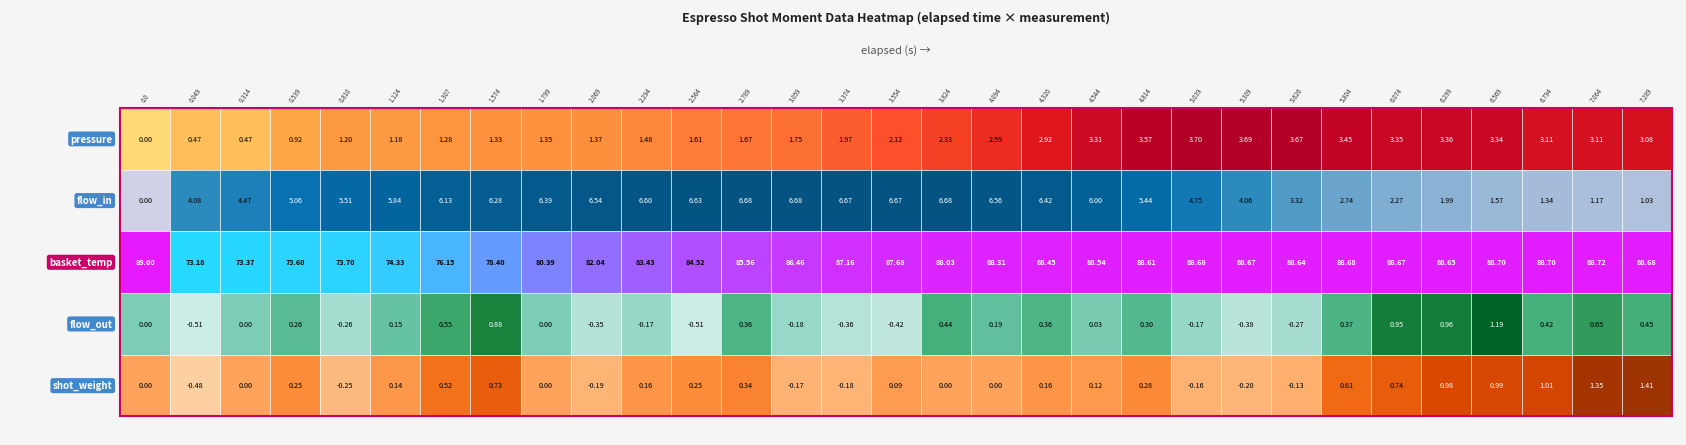

Rank the categories by flow_out value from highest to lowest.

27, 26, 25, 7, 29, 6, 30, 16, 28, 24, 12, 18, 20, 3, 17, 5, 19, 0, 2, 8, 10, 21, 13, 4, 23, 9, 14, 22, 15, 1, 11